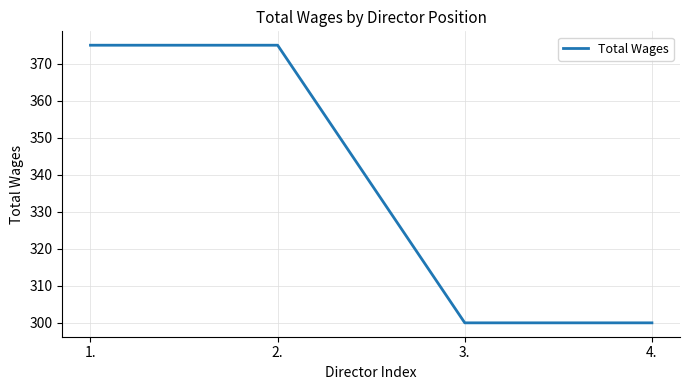

Reading left to right, transcribe all the data shown in this chart.

375	375	300	300